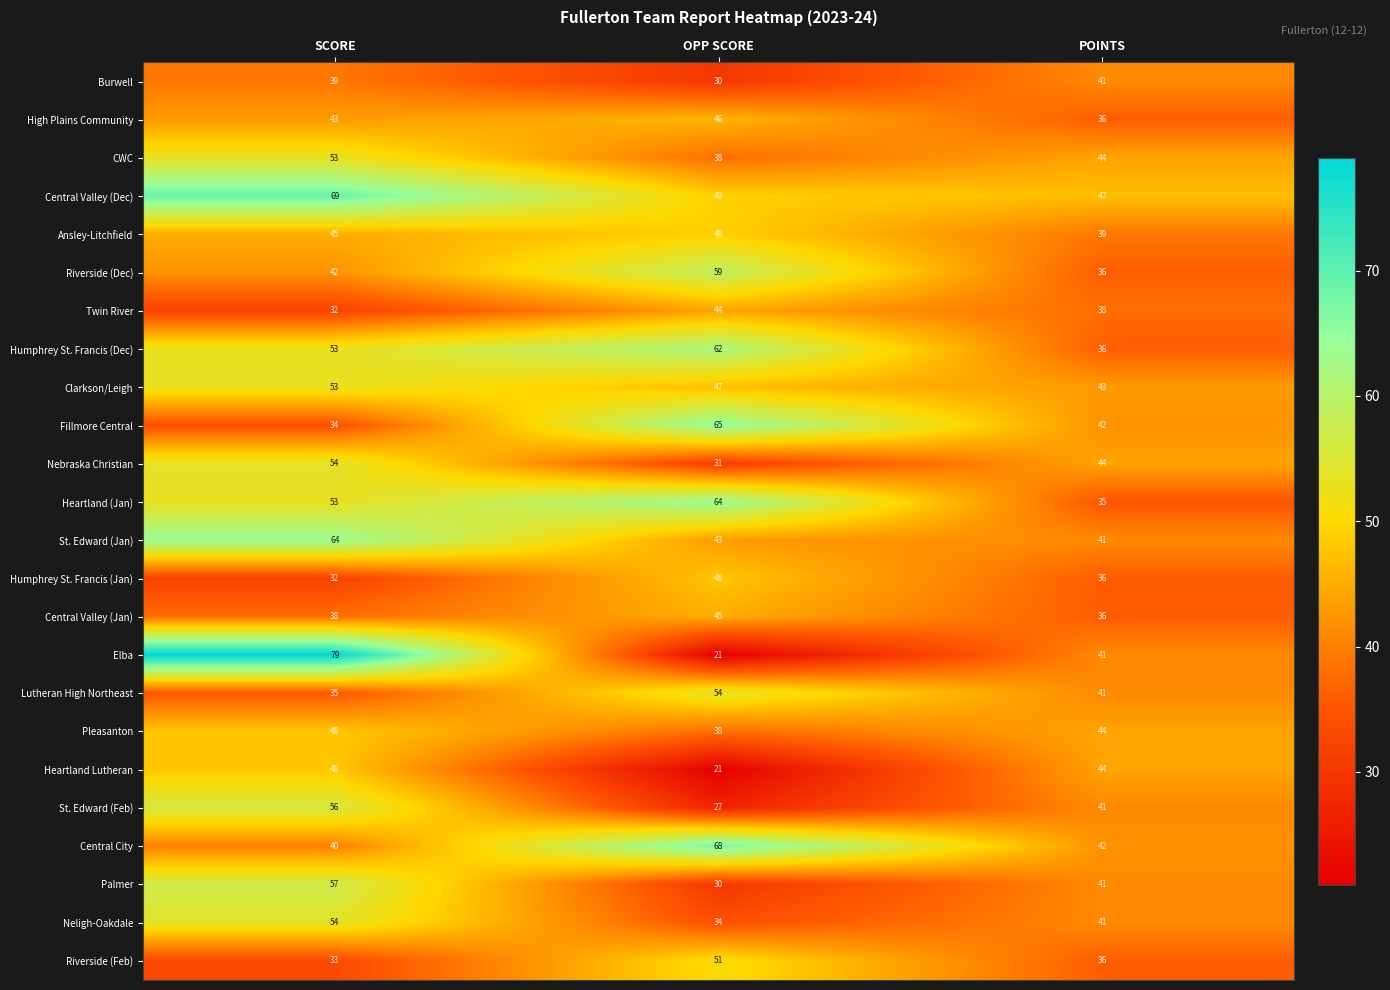

What is the maximum value for Nebraska Christian?

54